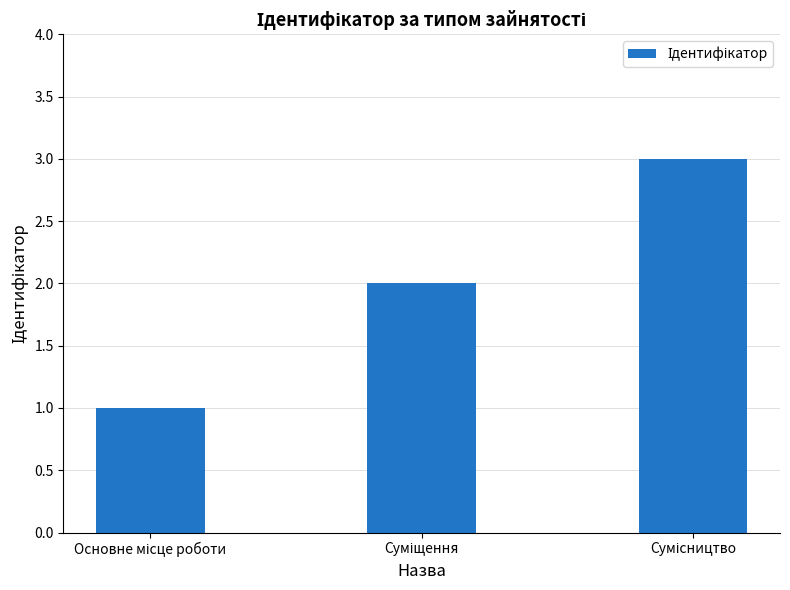

Reading right to left, list all the values displayed in this chart.

3	2	1